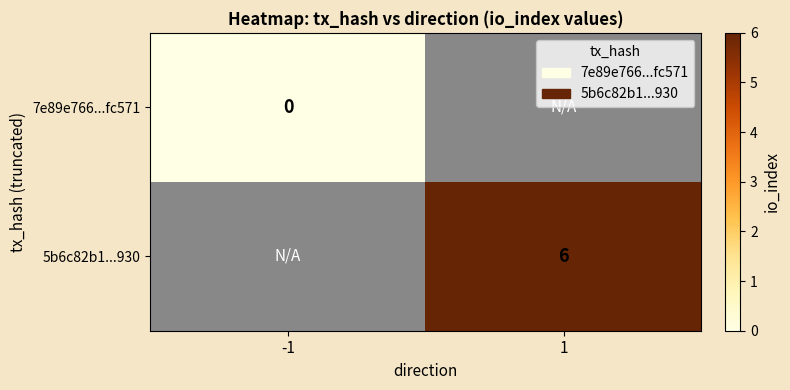

Is the value of 7e89e766...fc571 at 1 greater than the value of 5b6c82b1...930 at -1?

No